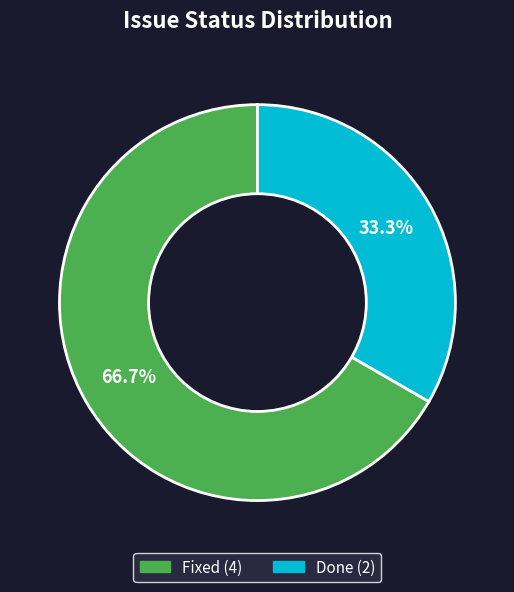

Is there any slice that represents more than half of the pie?

Yes